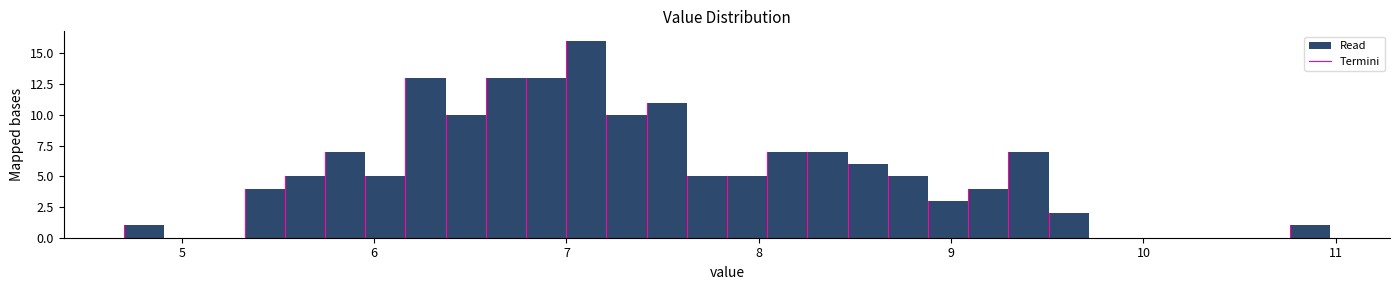

Around what value on the x-axis is the tallest bar? Give the approximate position of its centre, as read against the axis.

7.1